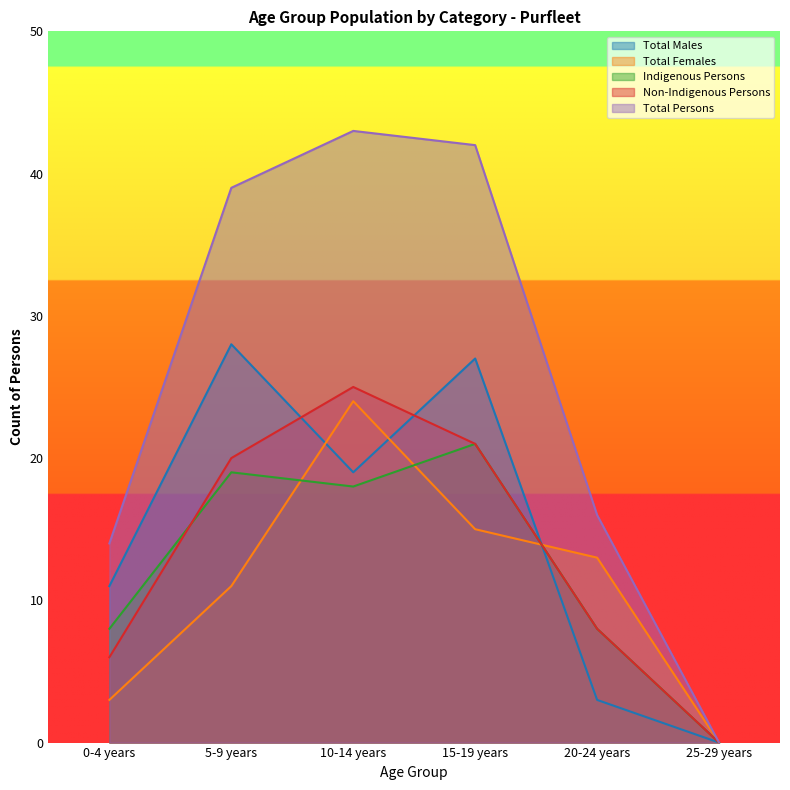

List the labels in order of Indigenous Persons value, largest first.

15-19 years, 5-9 years, 10-14 years, 0-4 years, 20-24 years, 25-29 years